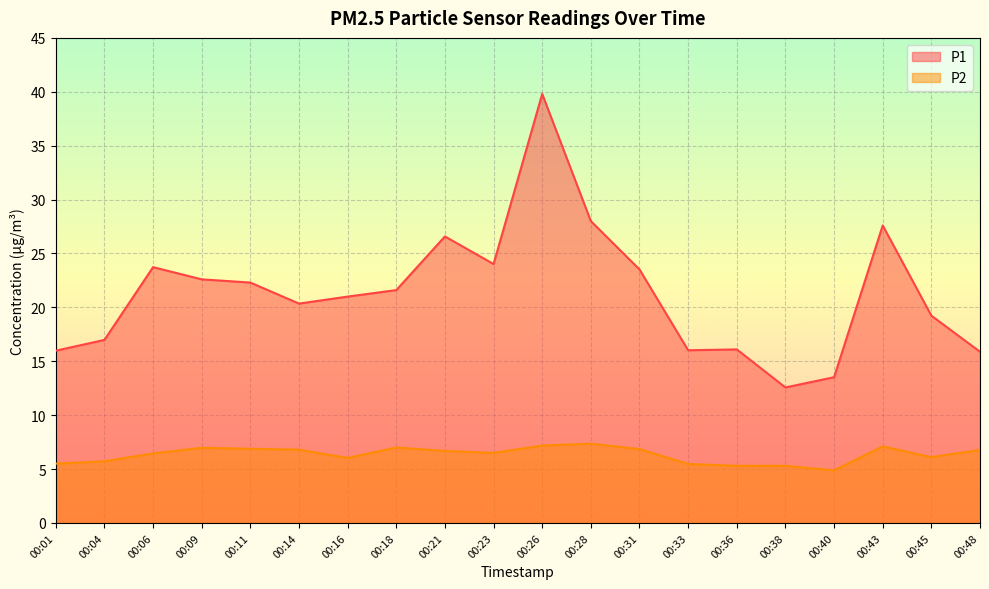

What is the difference between the maximum and minimum values in the P1 series?

27.2